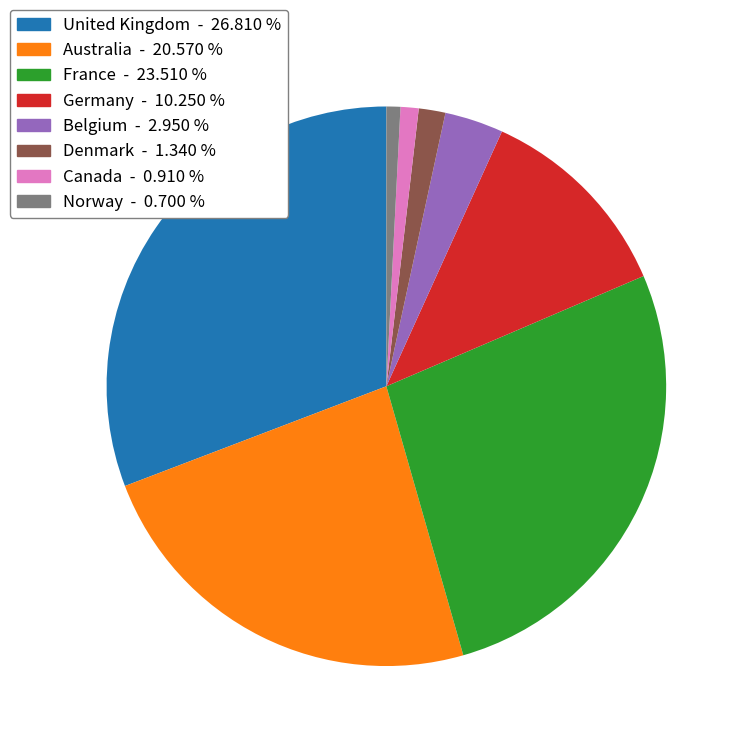

Which has a higher value, Australia - 20.570 % or Belgium - 2.950 %?

Australia - 20.570 %